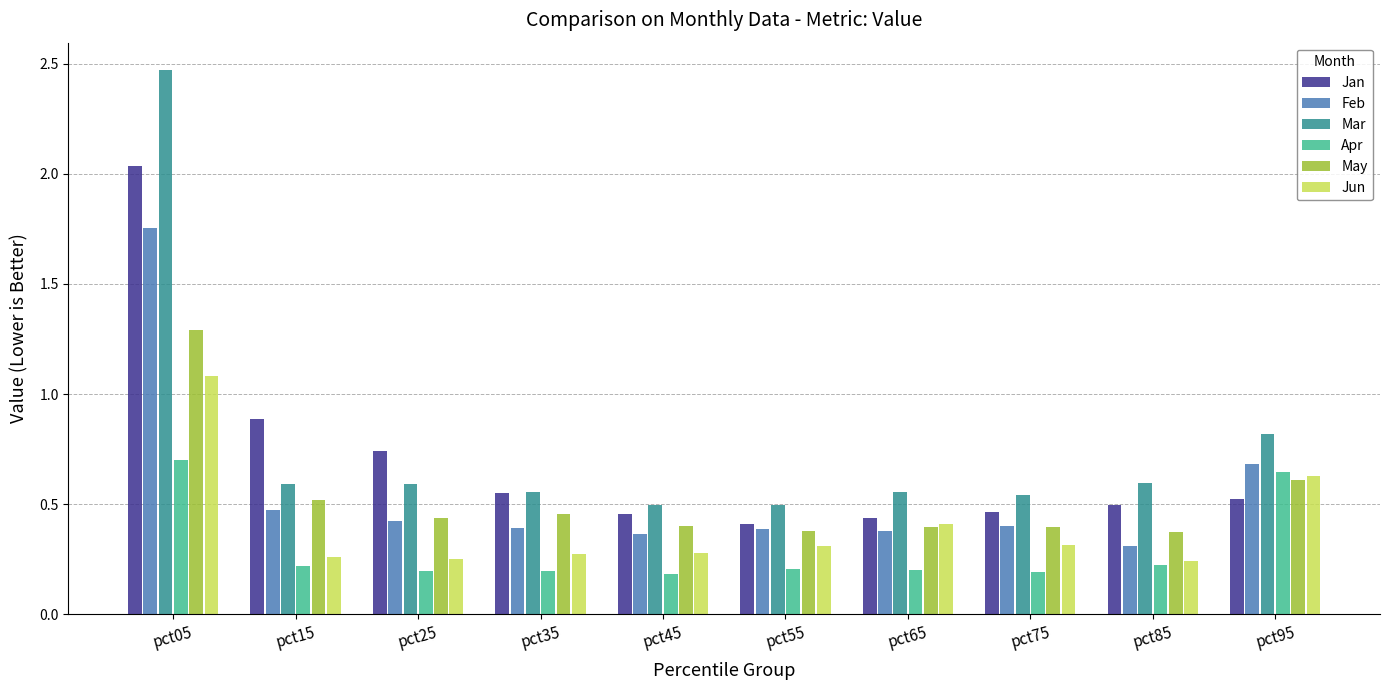

Is the value of May at pct45 greater than the value of Apr at pct55?

Yes